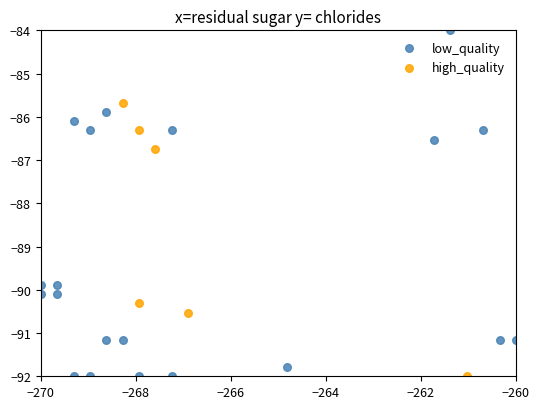

Which series has the widest spread of Y values?

low_quality